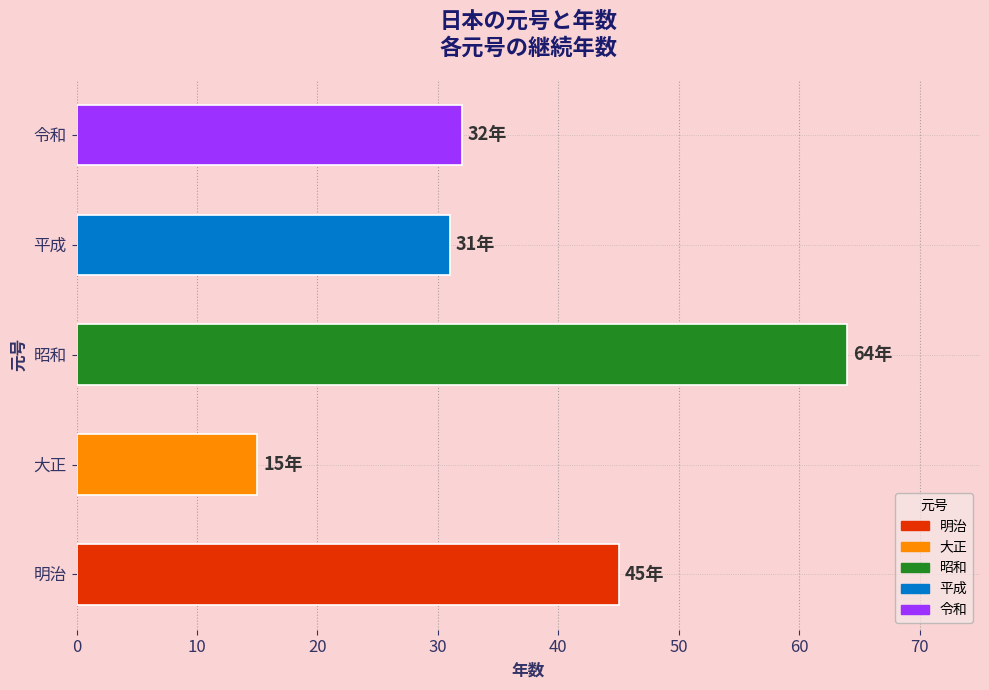

The value at 大正 is 7. True or false?

False